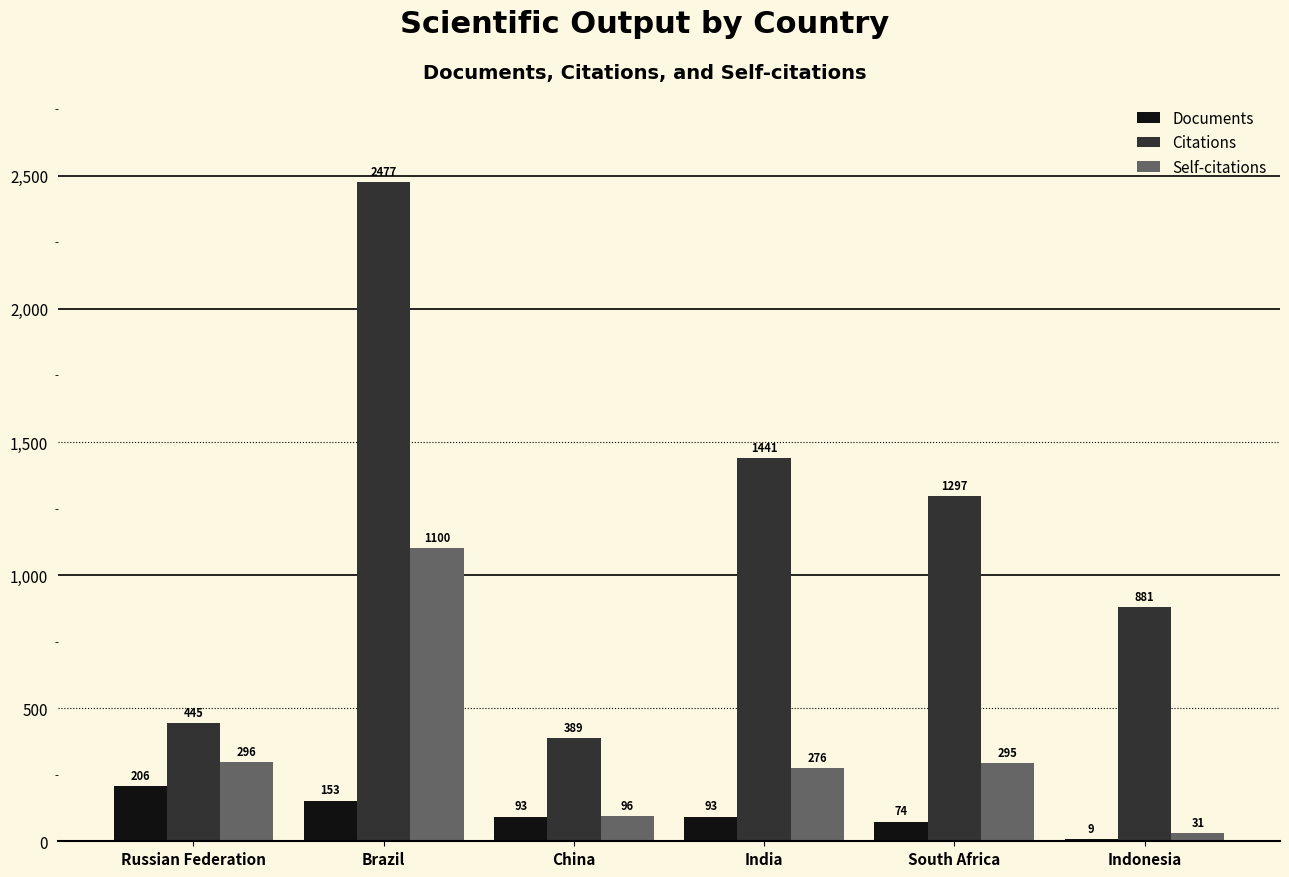

Rank the series at Brazil from lowest to highest value.

Documents, Self-citations, Citations